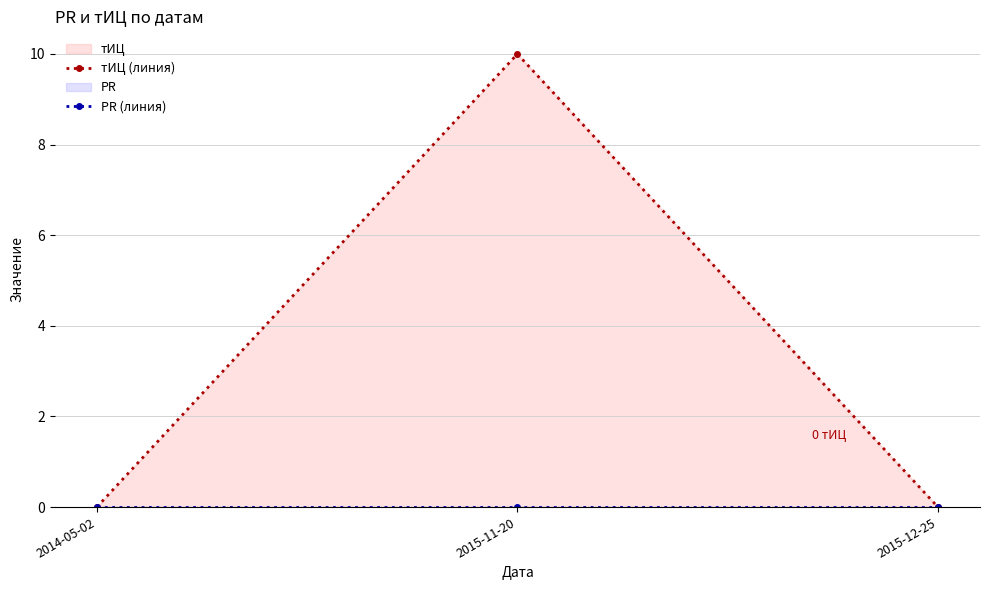

At which label is тИЦ (линия) closest to 5?

2014-05-02